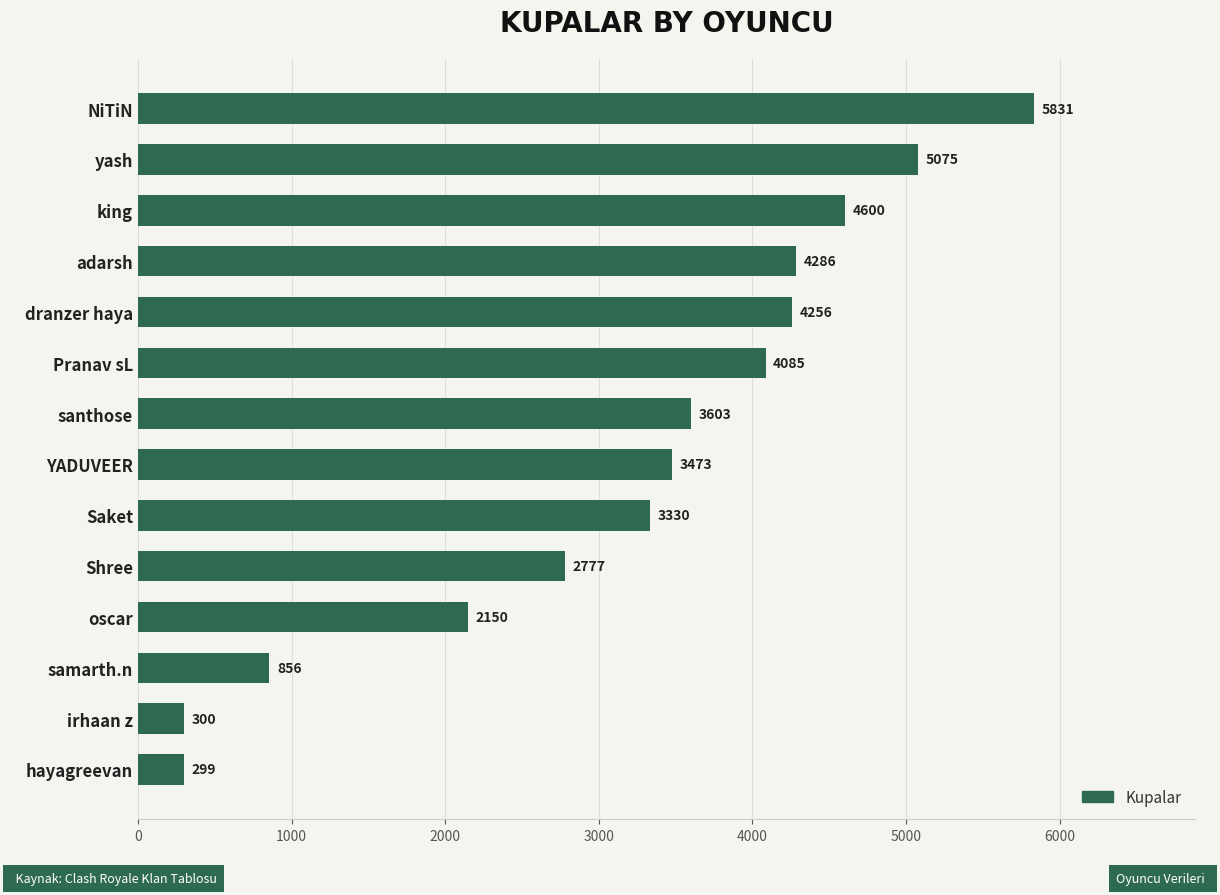

Reading bottom to top, what are all the values shown in this chart?

299	300	856	2150	2777	3330	3473	3603	4085	4256	4286	4600	5075	5831